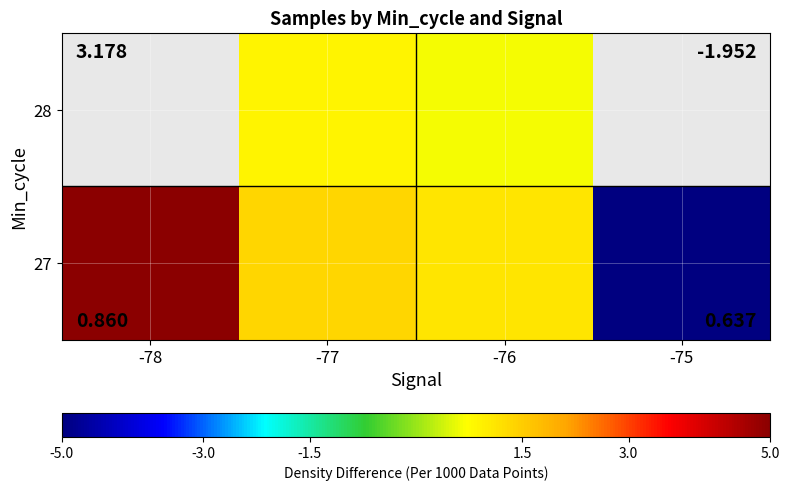

Which series has the widest spread of values?

27